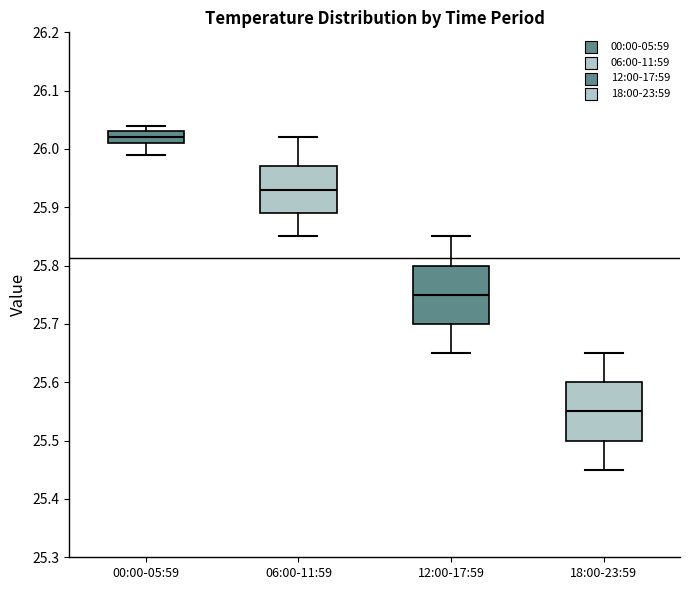

Which box has the lowest median line?

18:00-23:59